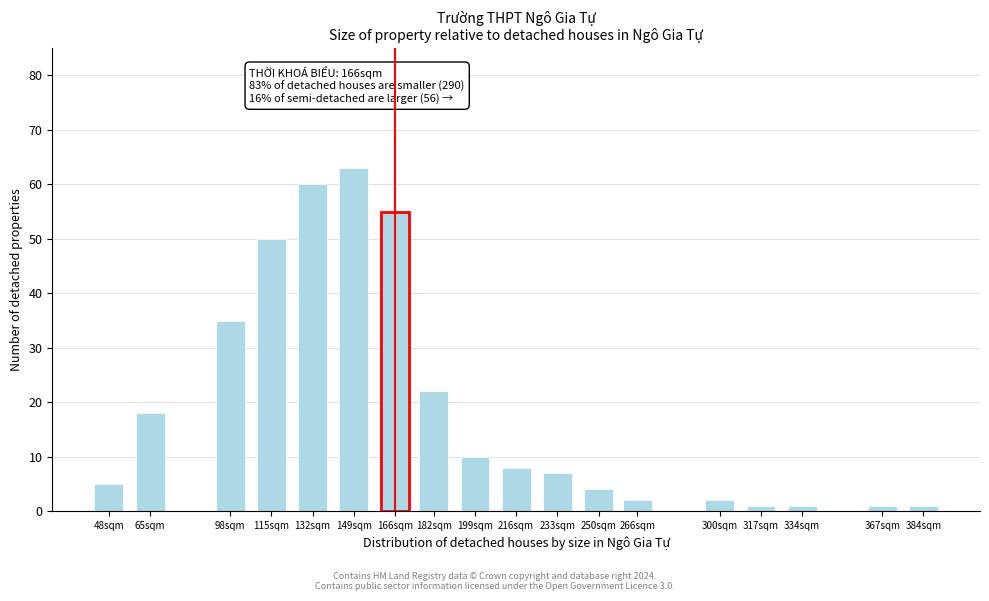

Reading left to right, extract all data points from this chart.

48sqm=5	65sqm=18	98sqm=35	115sqm=50	132sqm=60	149sqm=63	166sqm=55	182sqm=22	199sqm=10	216sqm=8	233sqm=7	250sqm=4	266sqm=2	300sqm=2	317sqm=1	334sqm=1	367sqm=1	384sqm=1